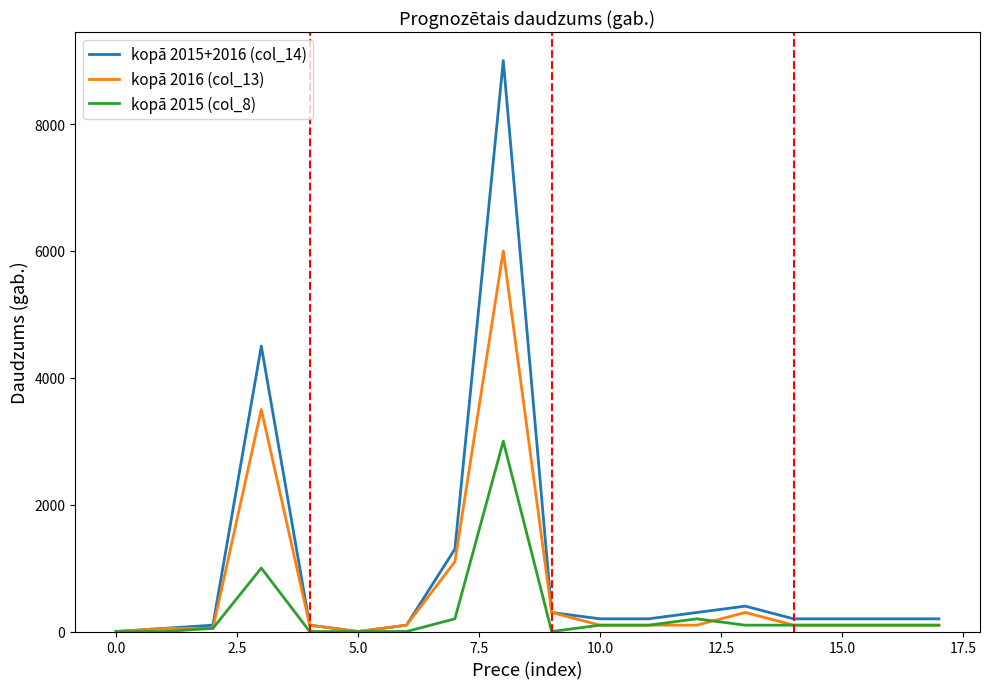

What is the maximum value shown in the chart?

9000